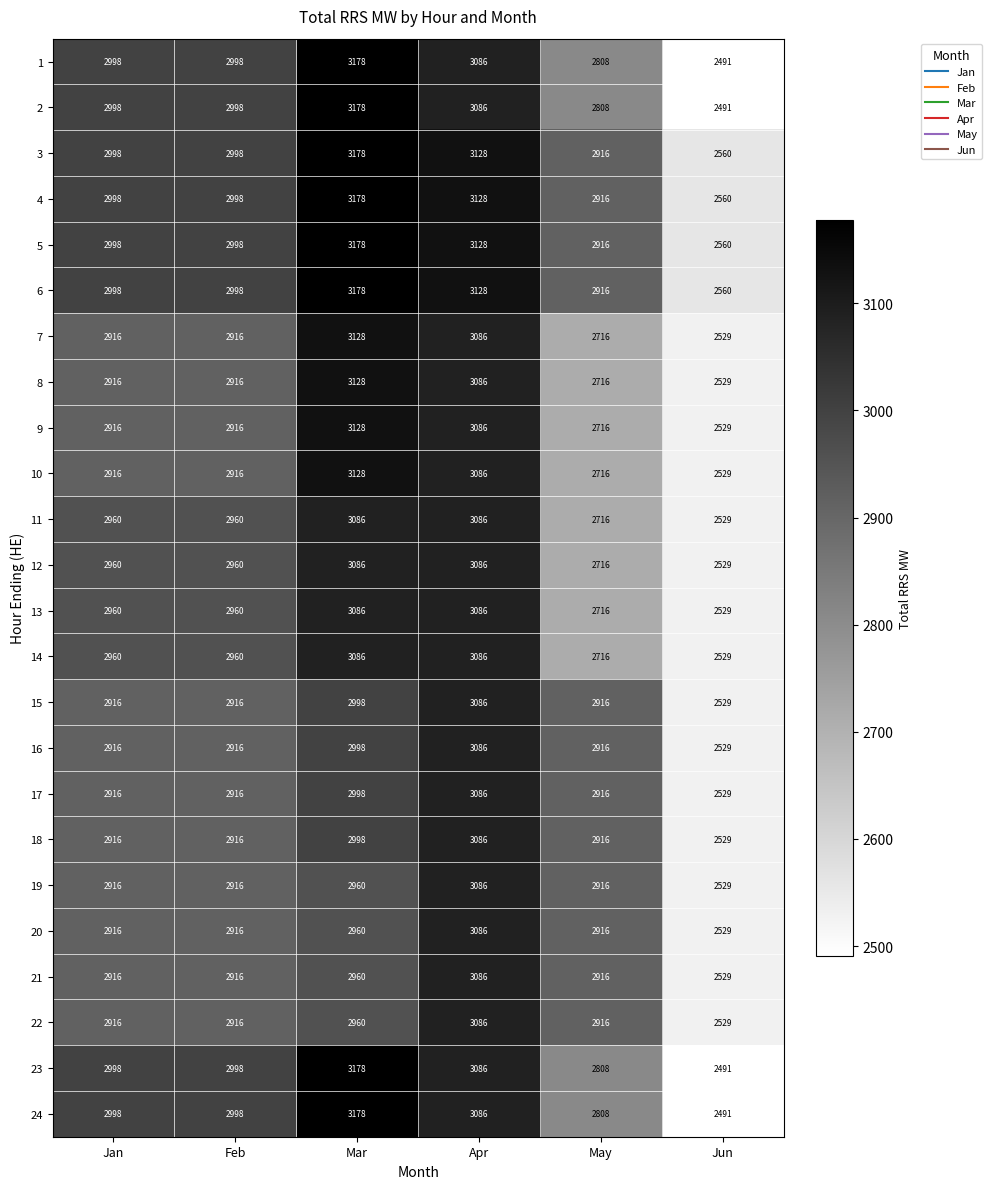

True or false: 4 has a value of 2998 at Jan.

True